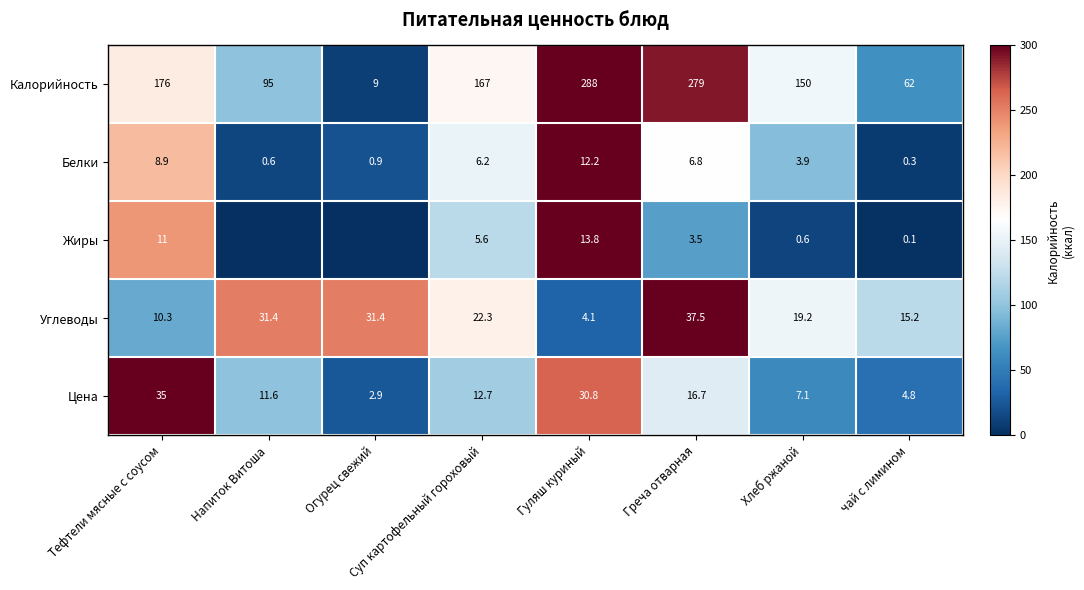

What is the sum of the Жиры values at Греча отварная and Суп картофельный гороховый?

9.1